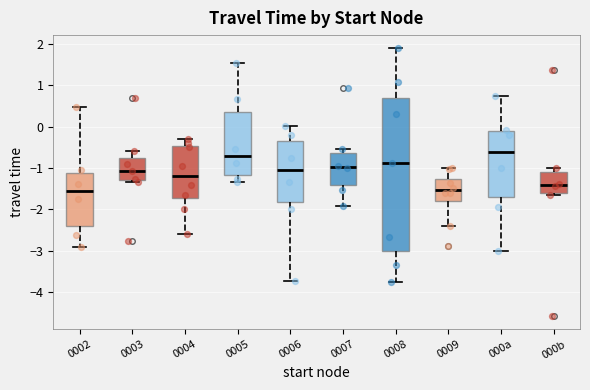

Where does the median line of the box for 0004 sit on the y-axis? The values are not printed on the chart, so give them approximately, as read against the axis.

-1.2